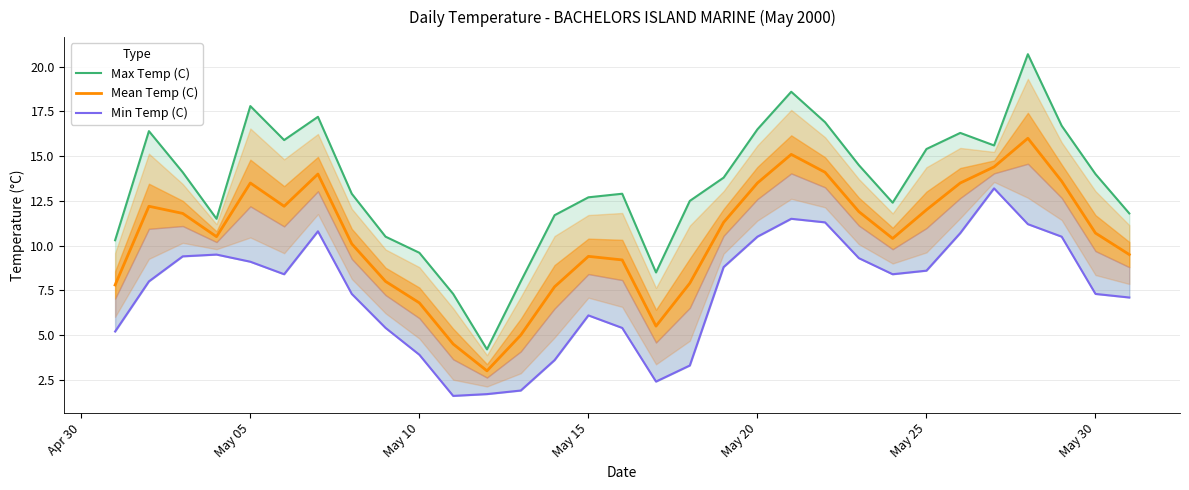

What is the smallest value displayed?

1.6